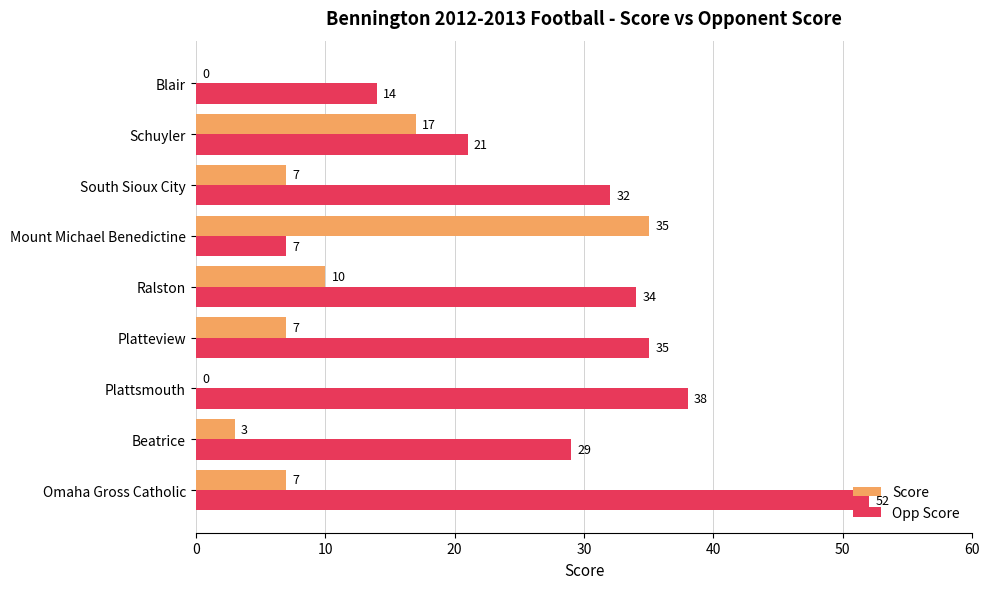

Is it true that Opp Score equals 19 at Blair?

False